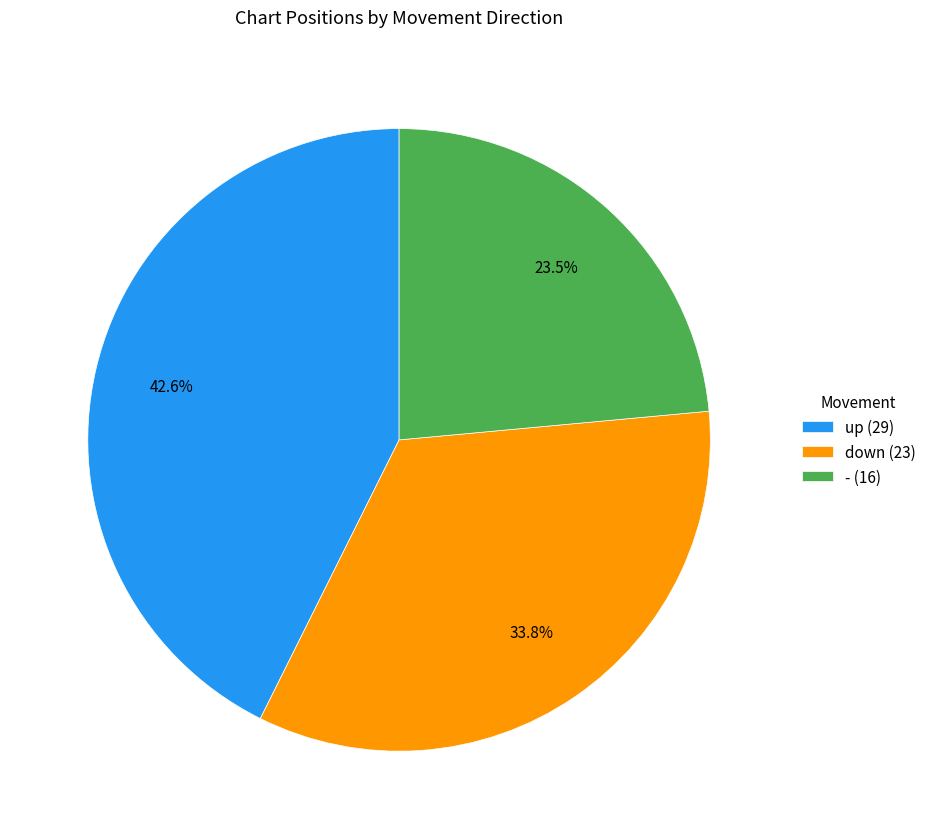

The up slice represents 43% of the pie. True or false?

True